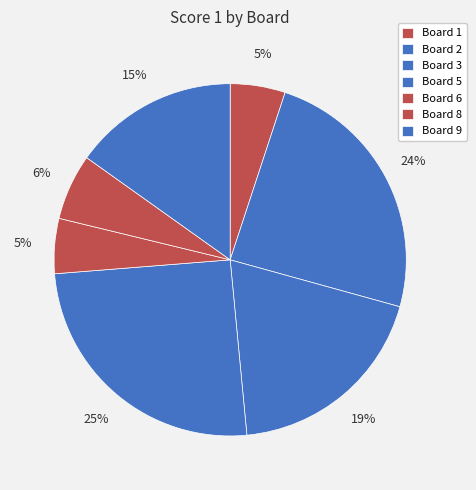

How many slices are in this pie chart?

7